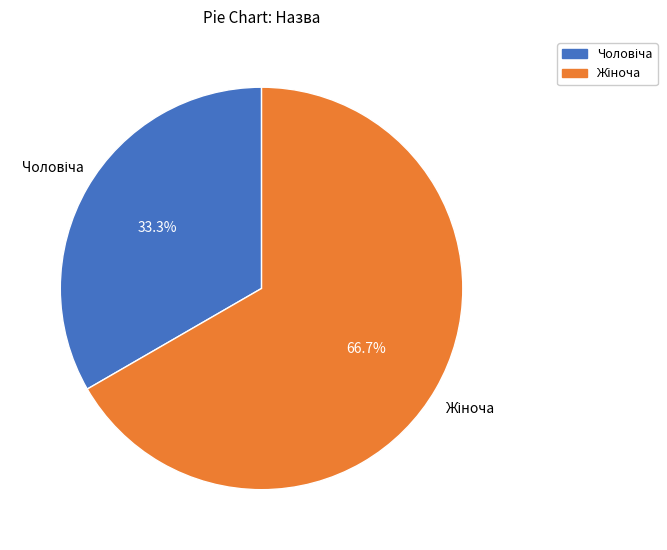

Is there a majority slice in this chart?

Yes